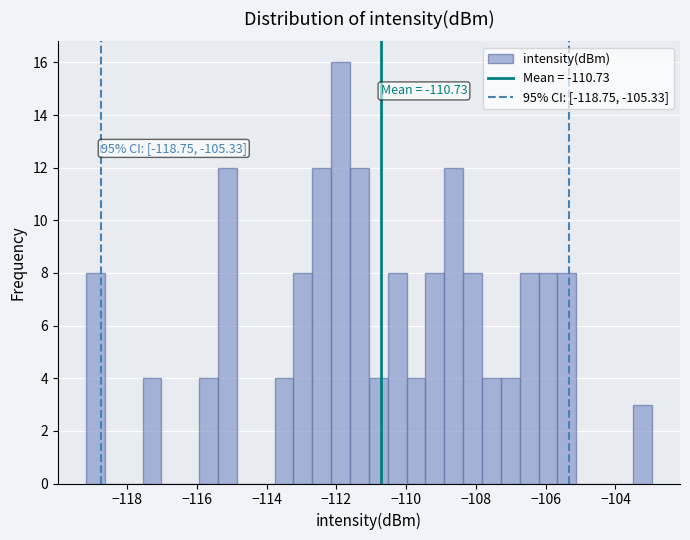

Read against the x-axis, roughly where is the centre of the tallest bar?

-111.8